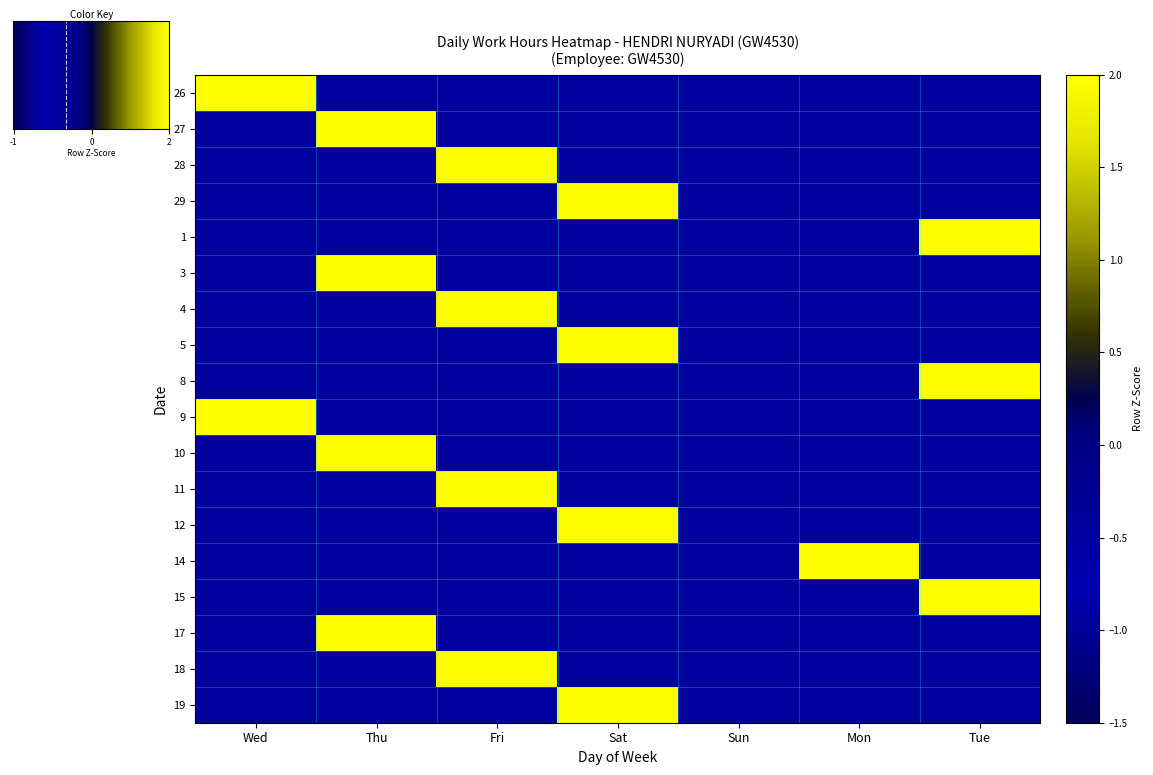

At which label does 5 first exceed 0?

Sat